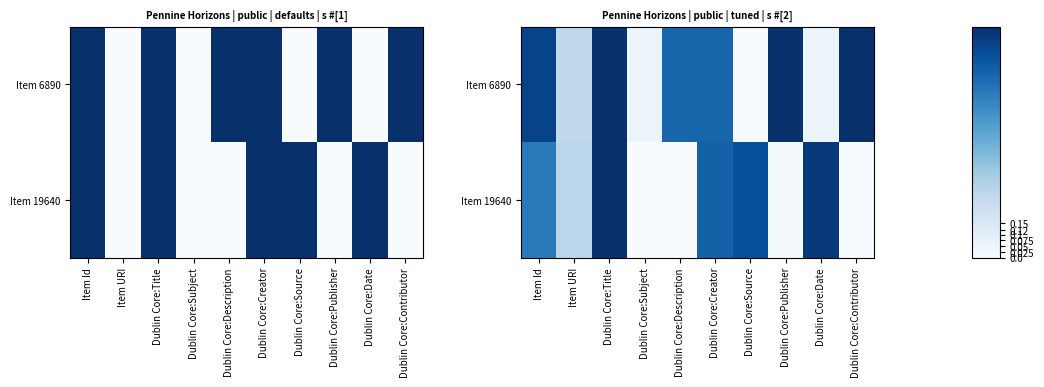

Is it true that Item 19640 equals 1.0 at Dublin Core:Title?

True